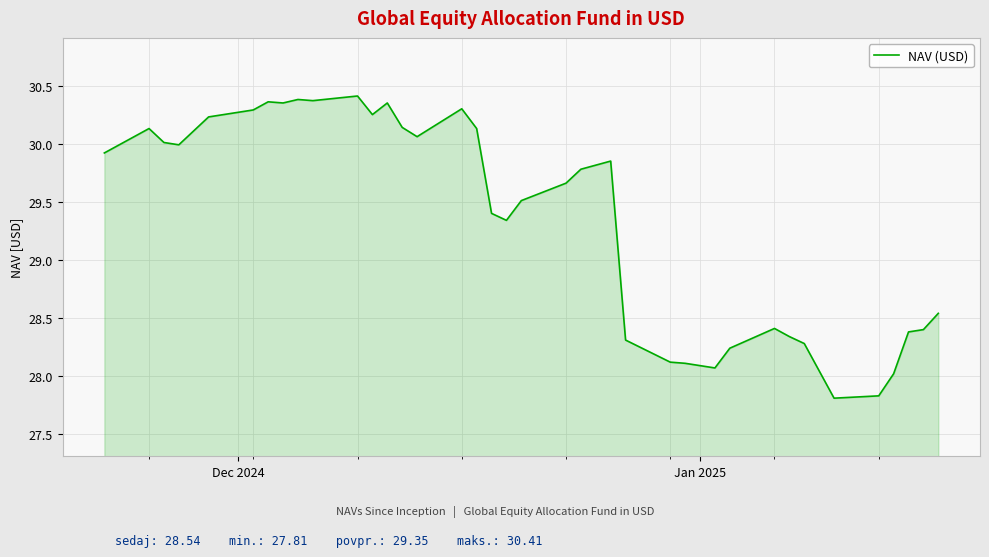

What is the difference between the maximum and minimum values?

2.6